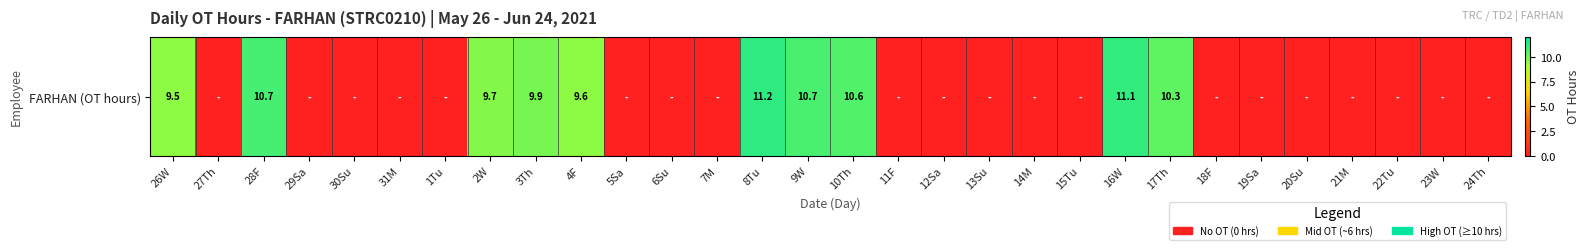

Which has a higher value, 23W or 19Sa?

23W